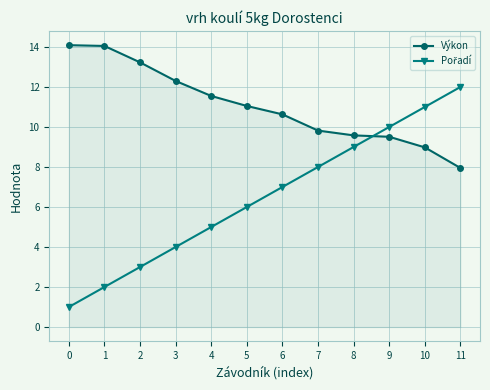

What is the lowest value of the Výkon series?

8.0